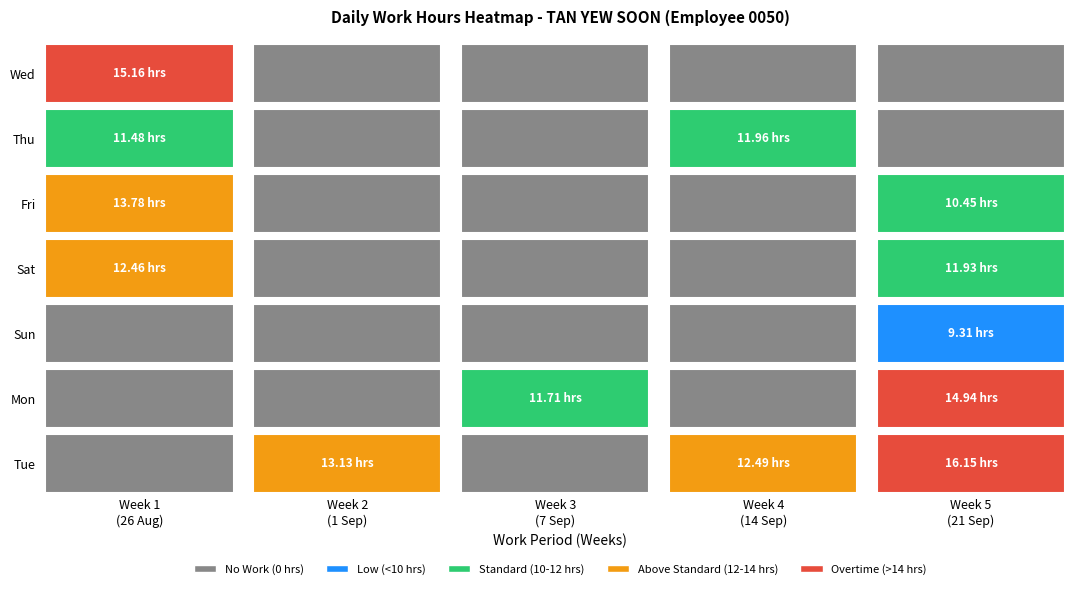

Count the Sun values in the range 0 to 1.

4